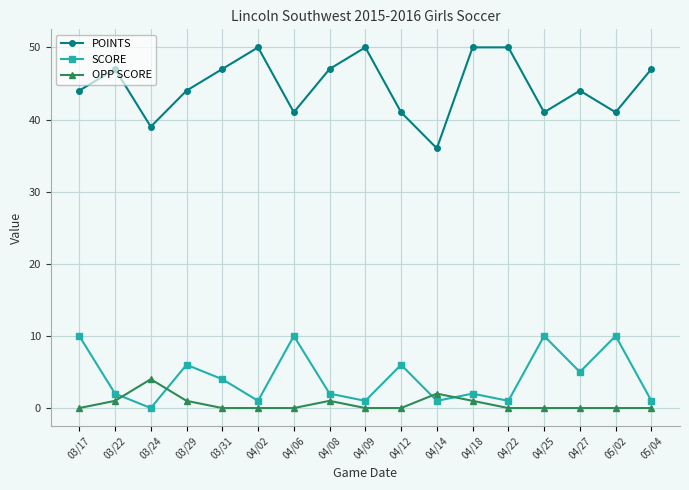

At which label does POINTS reach its minimum?

04/14